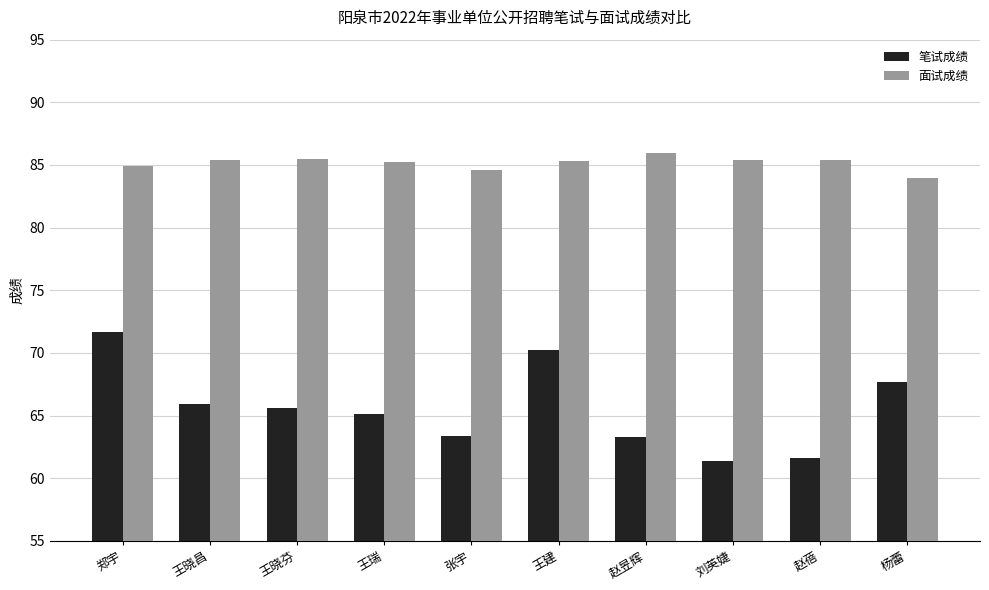

What is the difference between the maximum and second lowest values in the 笔试成绩 series?

10.1